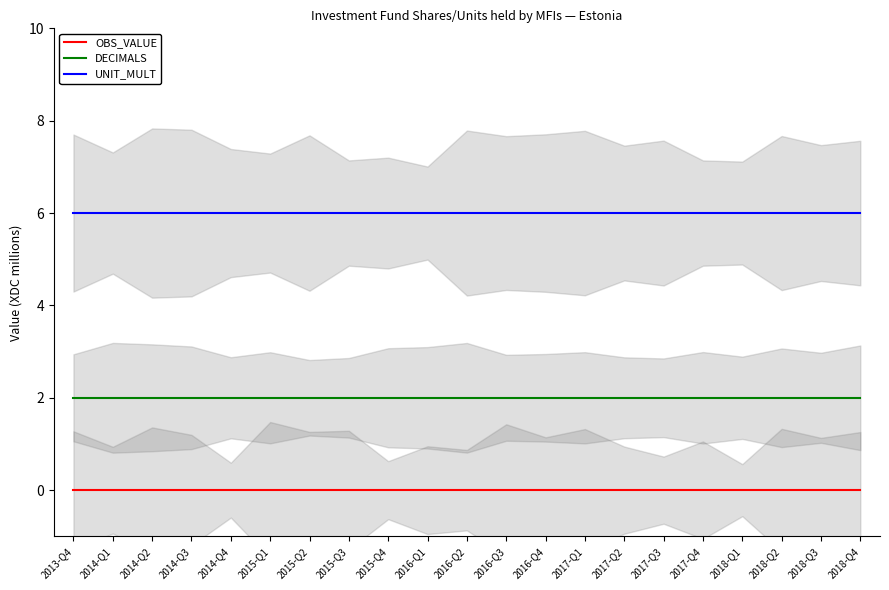

What position from the right is 2016-Q3?

10